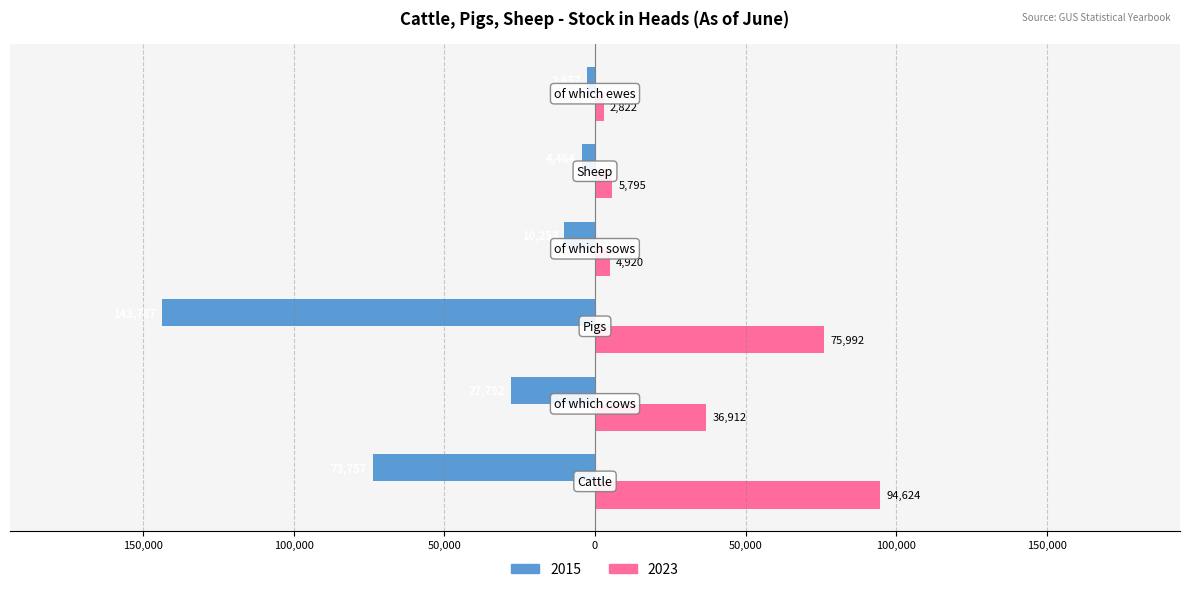

What are all the series names shown in the legend?

2015, 2023